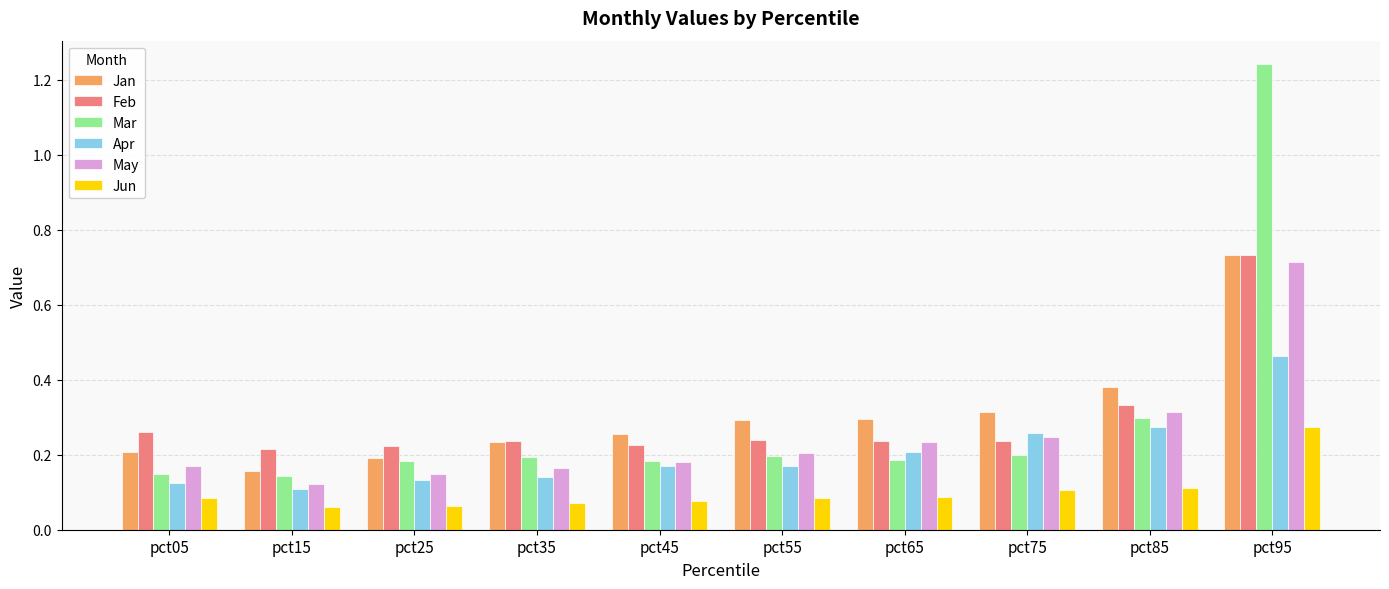

True or false: May has a value of 0.3 at pct85.

True